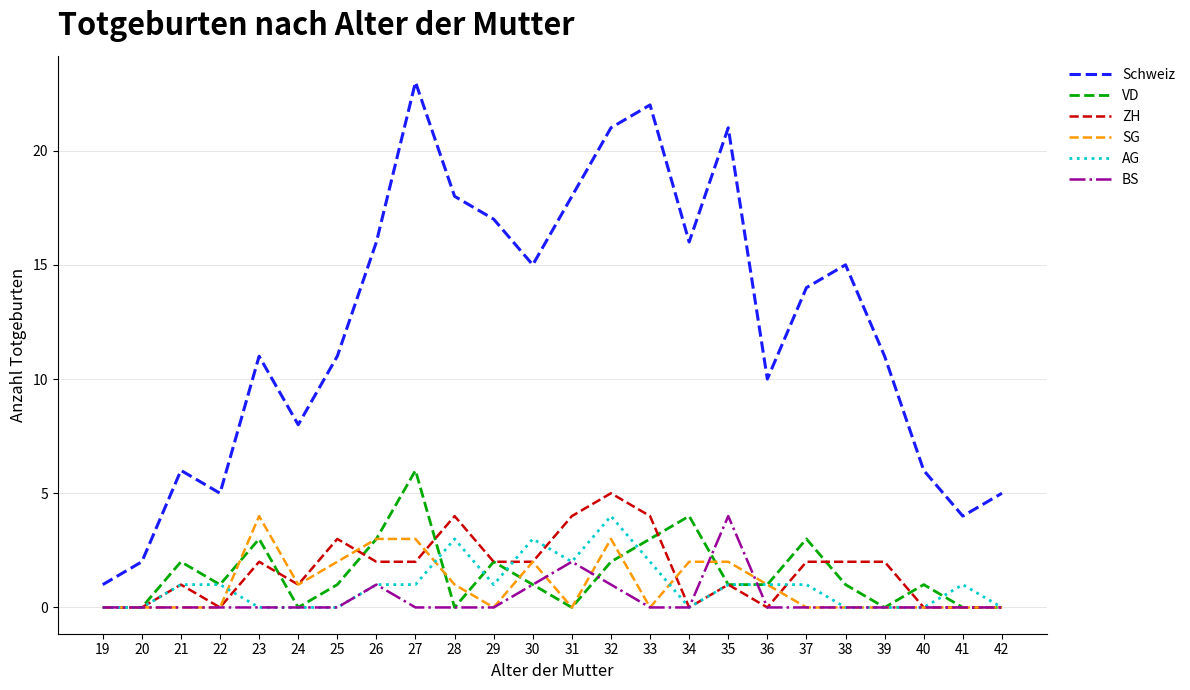

Reading left to right, list all the values displayed in this chart.

Schweiz: 19=1	20=2	21=6	22=5	23=11	24=8	25=11	26=16	27=23	28=18	29=17	30=15	31=18	32=21	33=22	34=16	35=21	36=10	37=14	38=15	39=11	40=6	41=4	42=5
VD: 19=0	20=0	21=2	22=1	23=3	24=0	25=1	26=3	27=6	28=0	29=2	30=1	31=0	32=2	33=3	34=4	35=1	36=1	37=3	38=1	39=0	40=1	41=0	42=0
ZH: 19=0	20=0	21=1	22=0	23=2	24=1	25=3	26=2	27=2	28=4	29=2	30=2	31=4	32=5	33=4	34=0	35=1	36=0	37=2	38=2	39=2	40=0	41=0	42=0
SG: 19=0	20=0	21=0	22=0	23=4	24=1	25=2	26=3	27=3	28=1	29=0	30=2	31=0	32=3	33=0	34=2	35=2	36=1	37=0	38=0	39=0	40=0	41=0	42=0
AG: 19=0	20=0	21=1	22=1	23=0	24=0	25=0	26=1	27=1	28=3	29=1	30=3	31=2	32=4	33=2	34=0	35=1	36=1	37=1	38=0	39=0	40=0	41=1	42=0
BS: 19=0	20=0	21=0	22=0	23=0	24=0	25=0	26=1	27=0	28=0	29=0	30=1	31=2	32=1	33=0	34=0	35=4	36=0	37=0	38=0	39=0	40=0	41=0	42=0